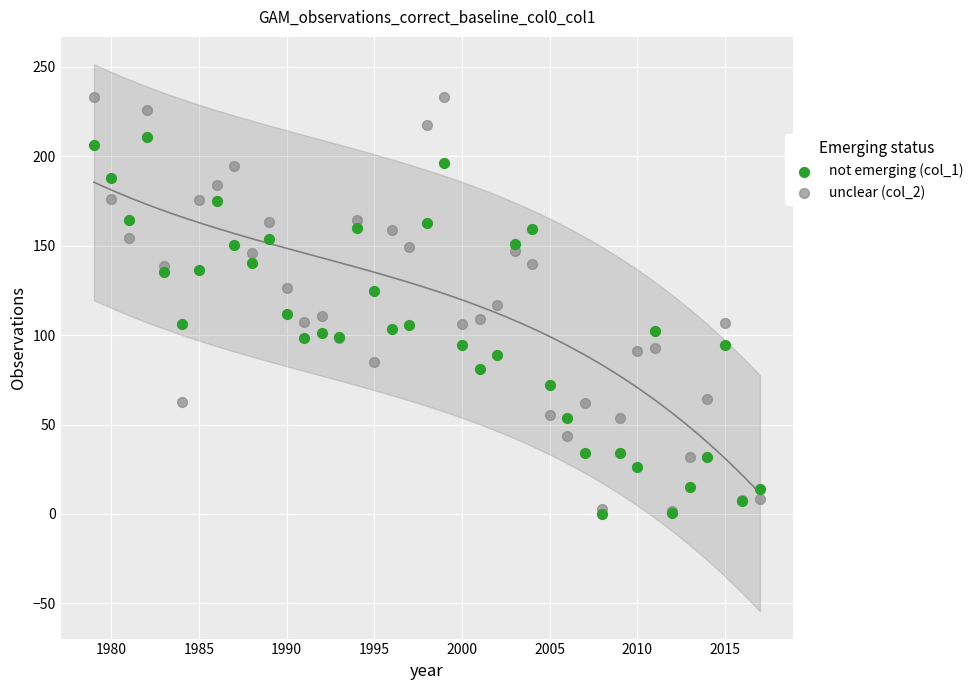

What are all the series names shown in the legend?

not emerging (col_1), unclear (col_2)